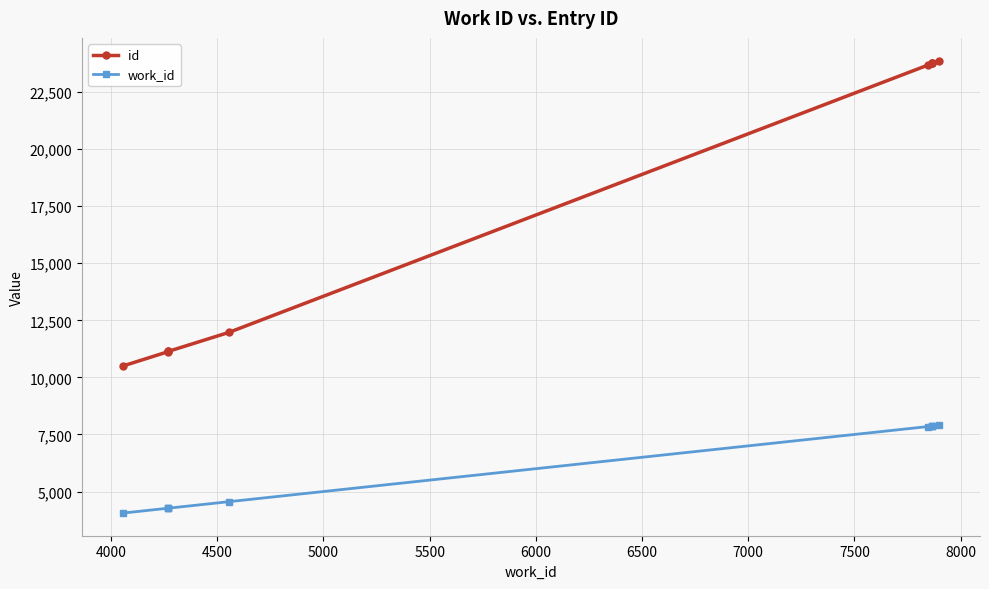

Which series changed the most between 5500 and 6000?

id